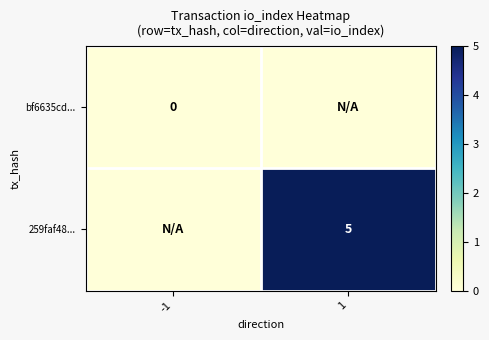

The value of 259faf48... at 1 is 5. True or false?

True